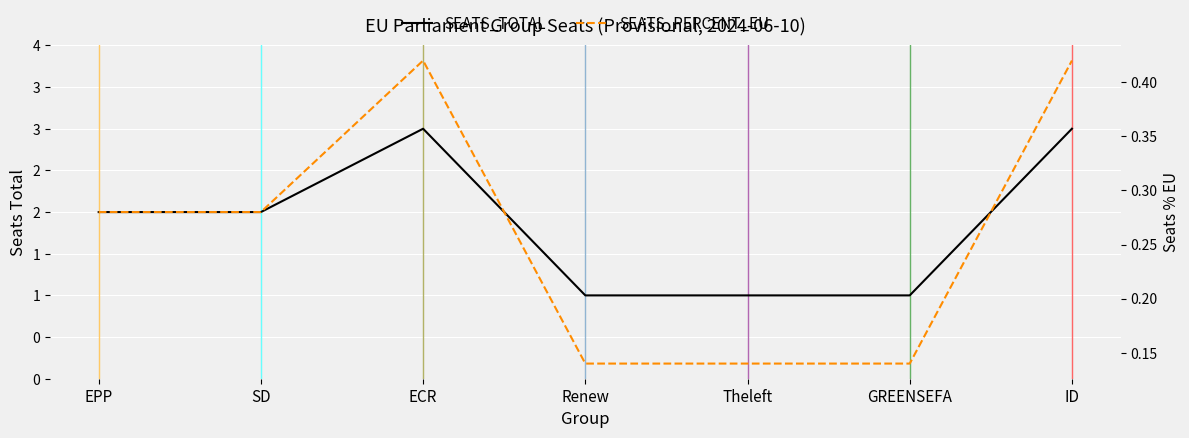

True or false: SEATS_PERCENT_EU has more than 0 points higher than both neighbors.

True